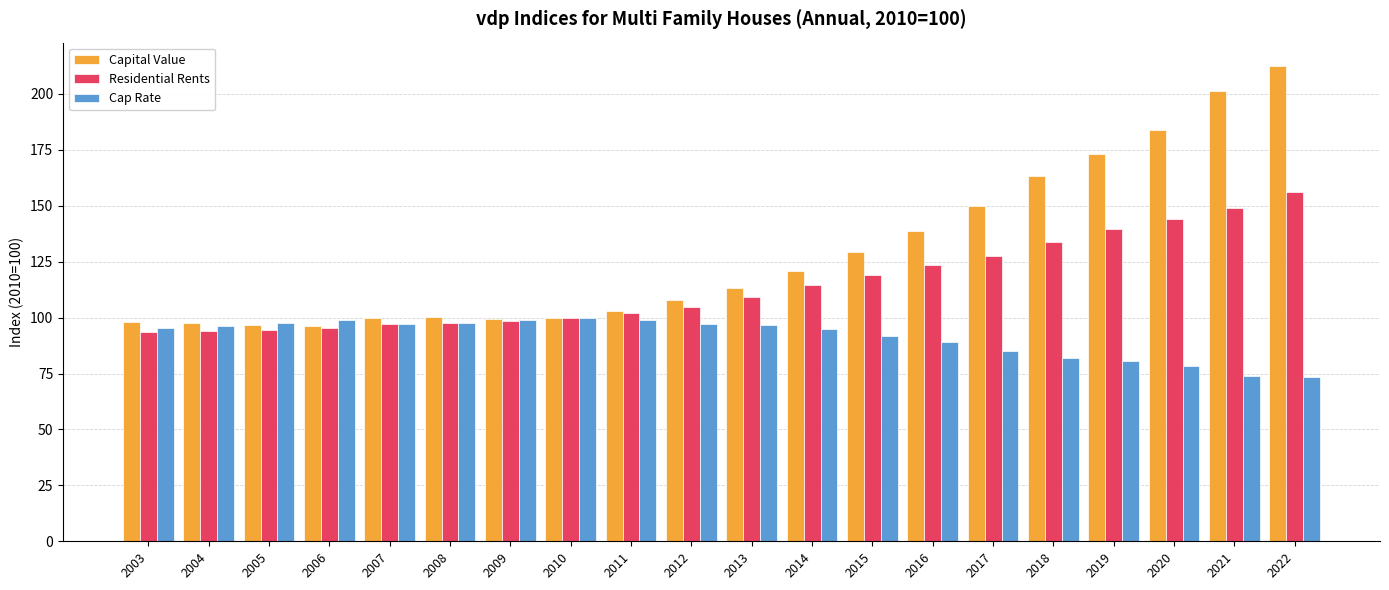

The value of Residential Rents at 2006 is 95.4. True or false?

True